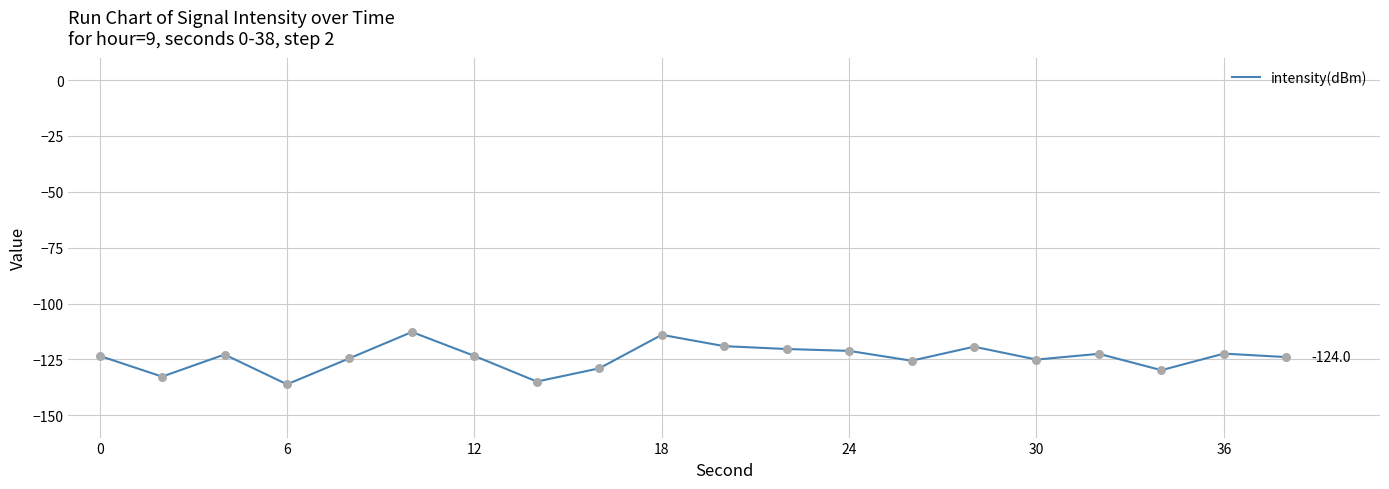

What is the difference between the maximum and minimum values?

23.4